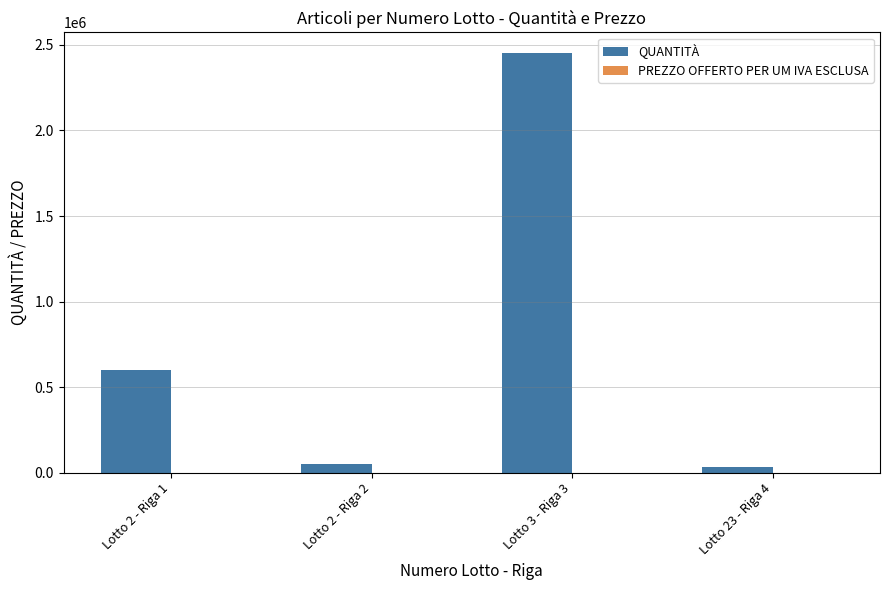

Are the bars horizontal?

No